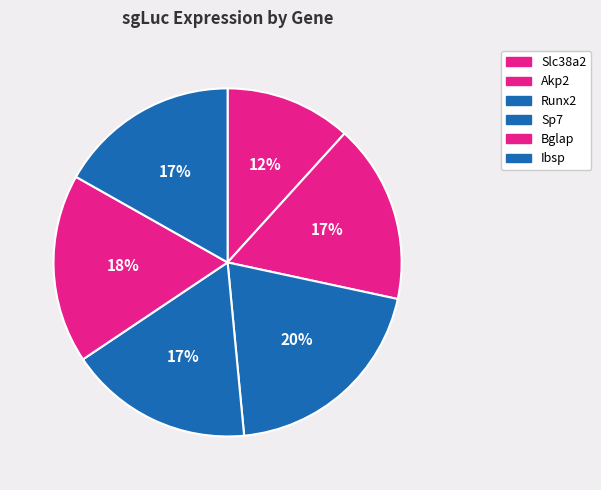

Is there any slice that represents more than half of the pie?

No